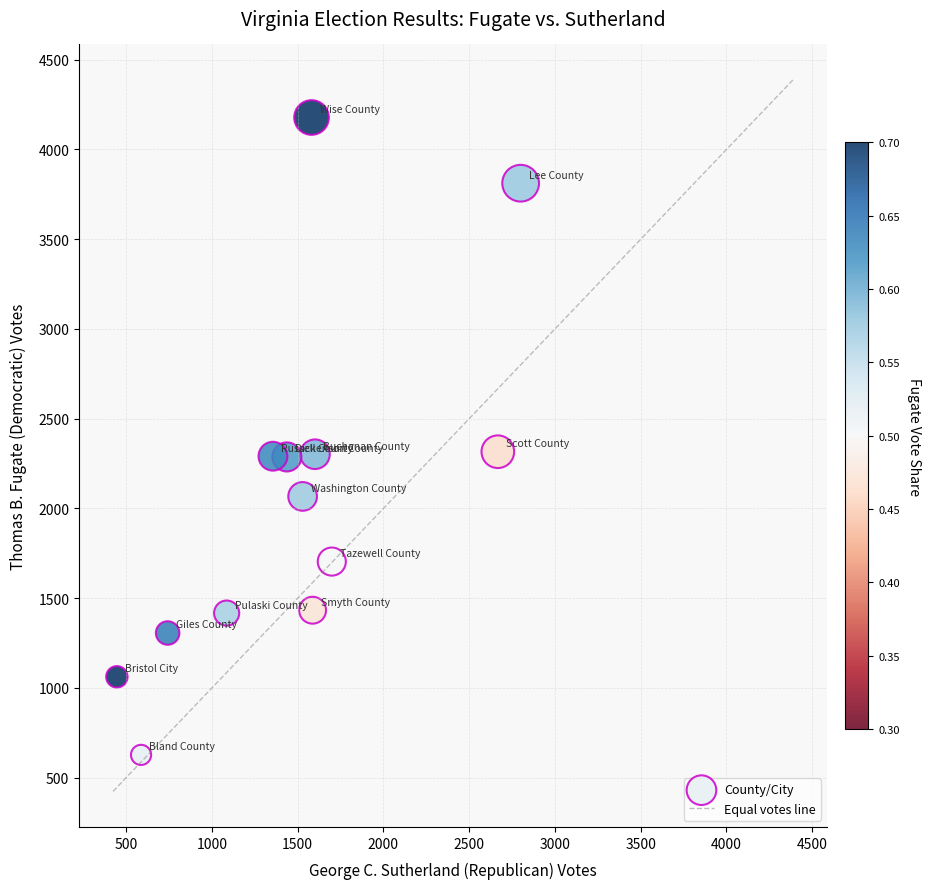

What is the range of Y values (max minus min)?

3551